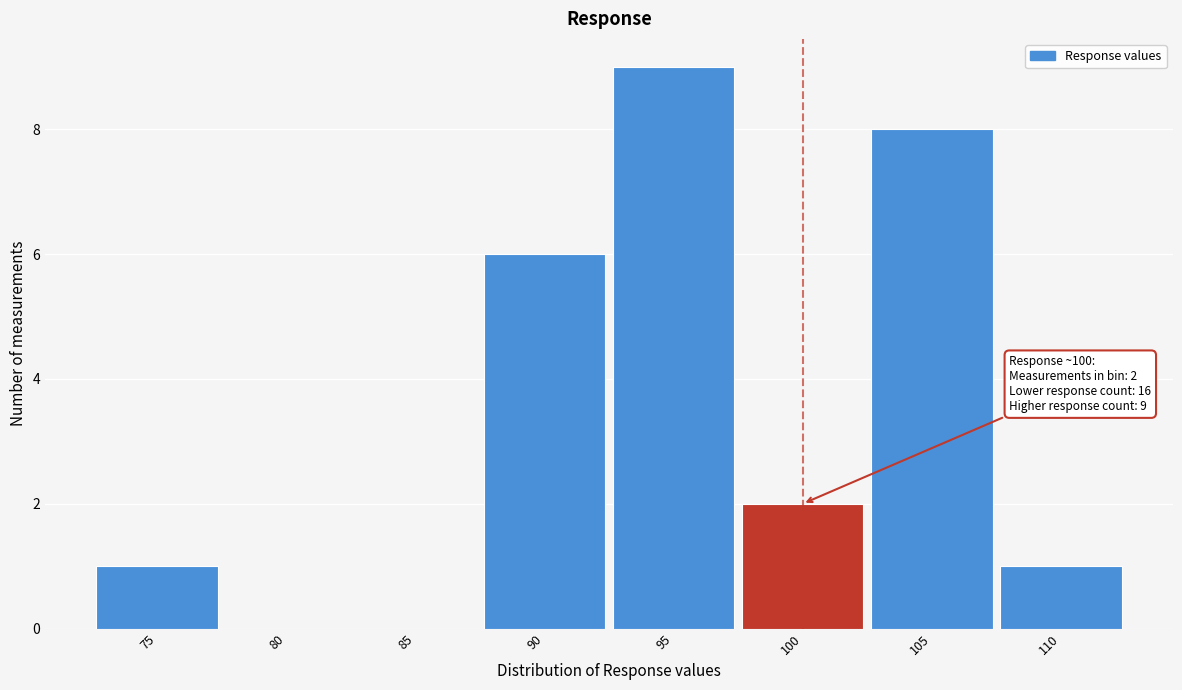

Reading left to right, transcribe all the data shown in this chart.

75=1	80=0	85=0	90=6	95=9	100=2	105=8	110=1